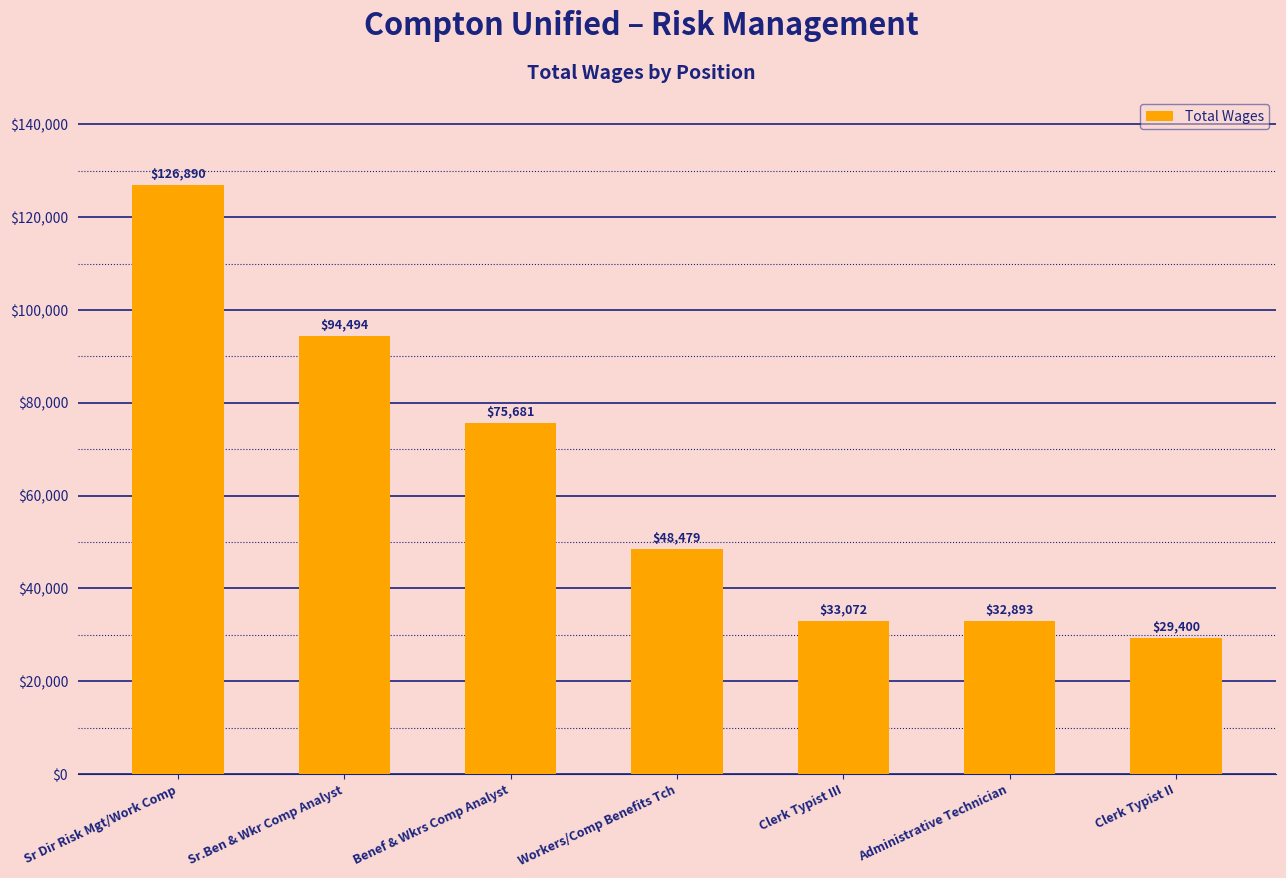

What is the label of the 3rd bar from the right?

Clerk Typist III